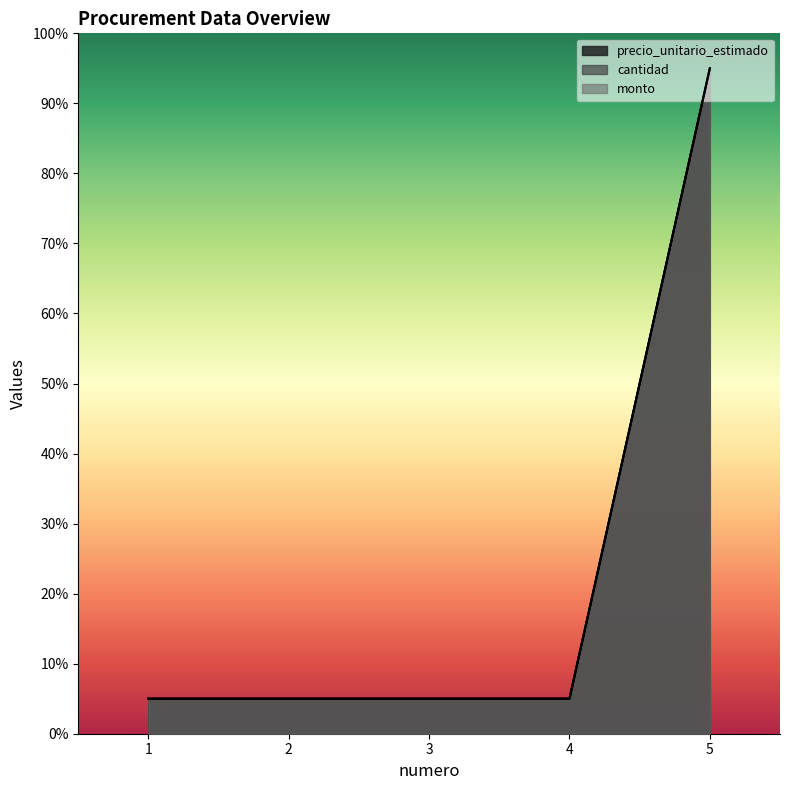

What is the minimum value shown in the chart?

5